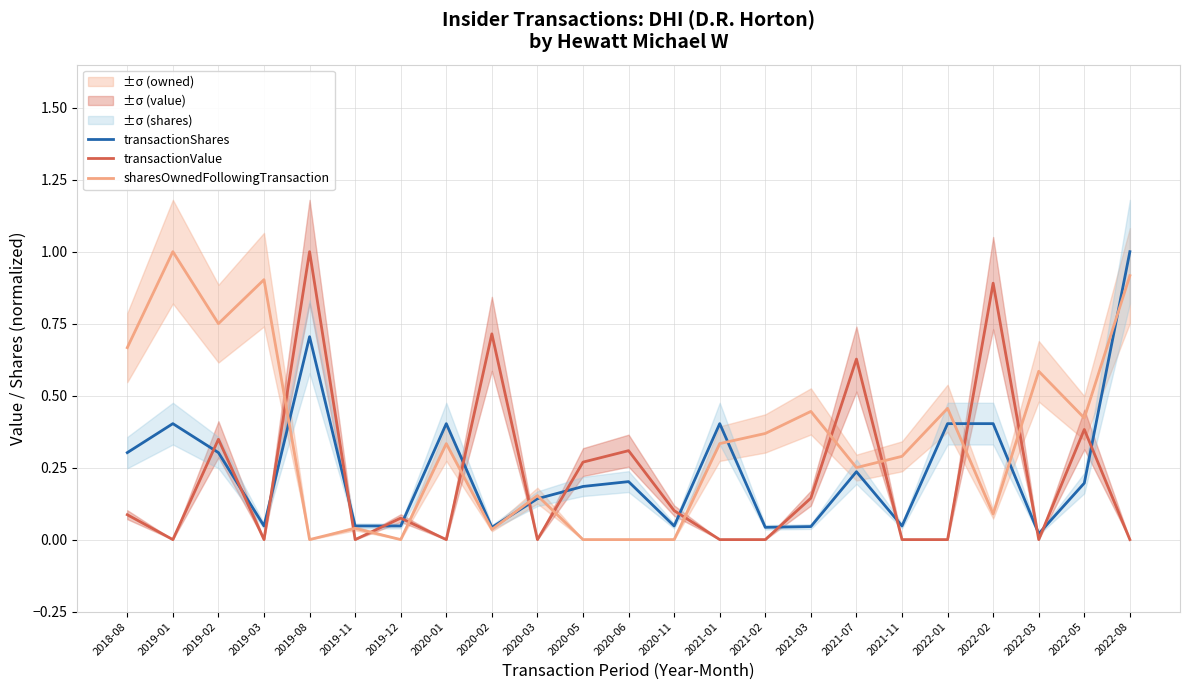

At which category is the sum across all series the highest?

2022-08